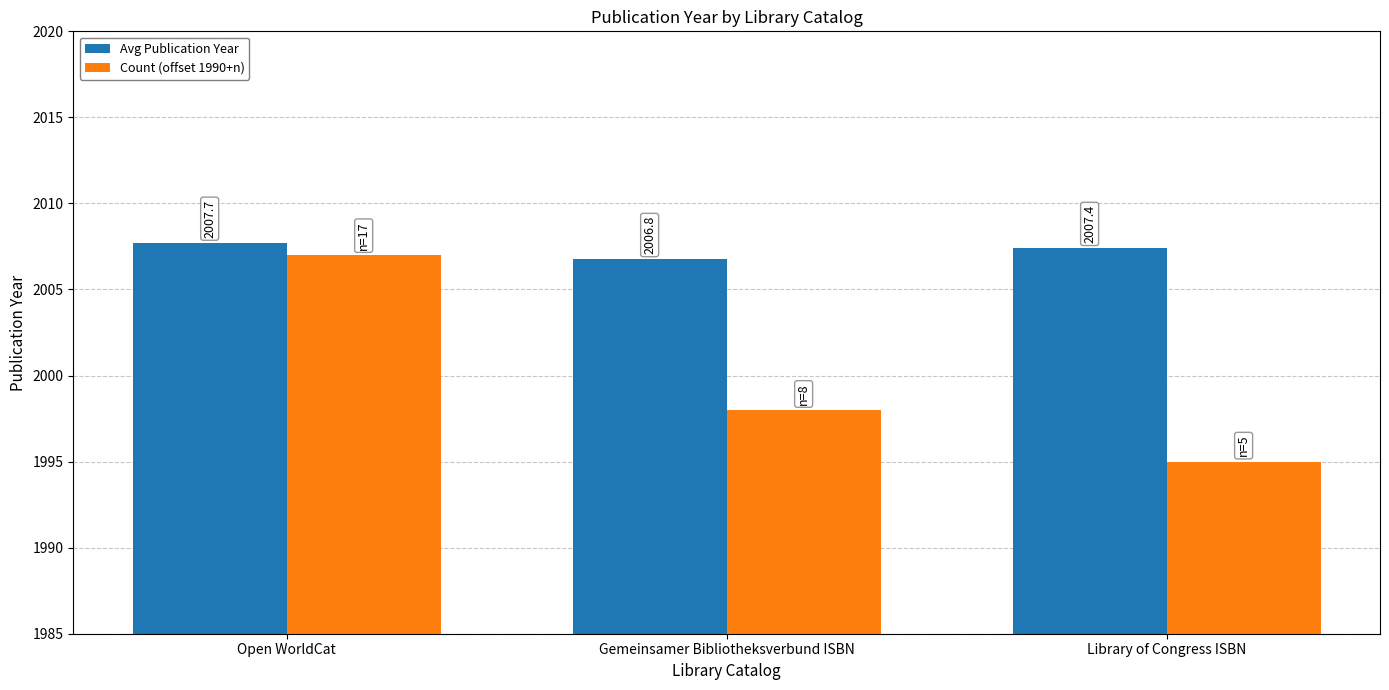

Which series has the widest spread of values?

Count (offset 1990+n)